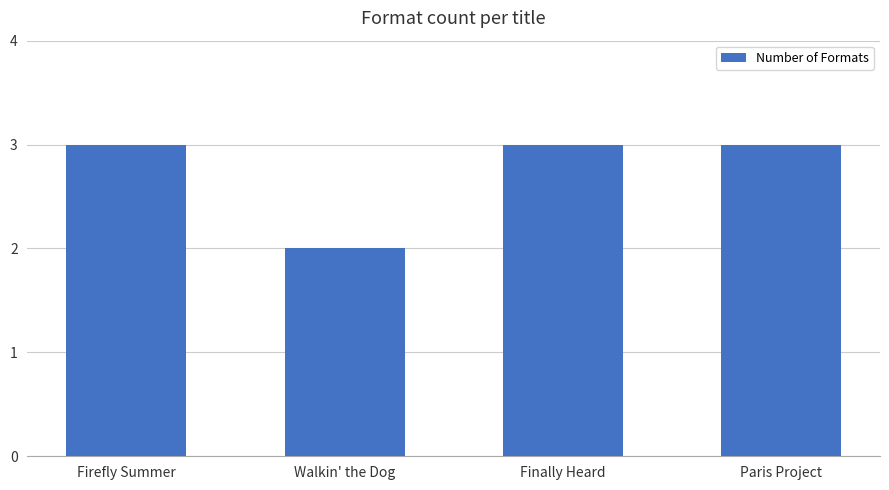

Which category has the lowest value across all series?

Walkin' the Dog